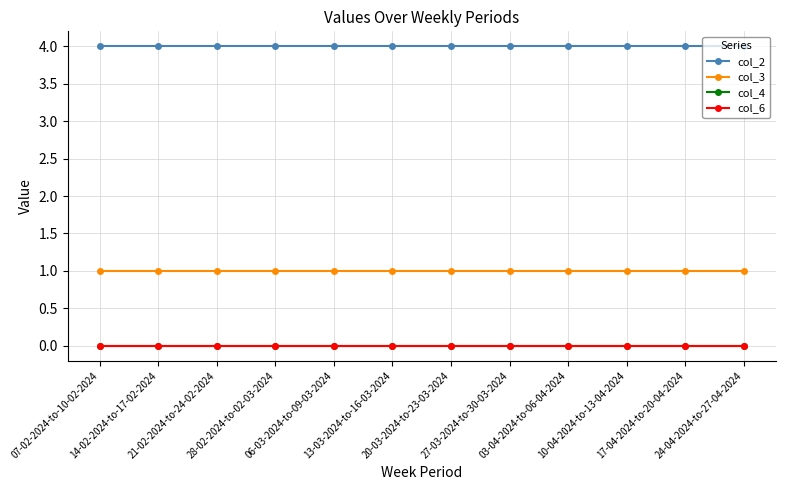

Does the chart have visible grid lines?

Yes